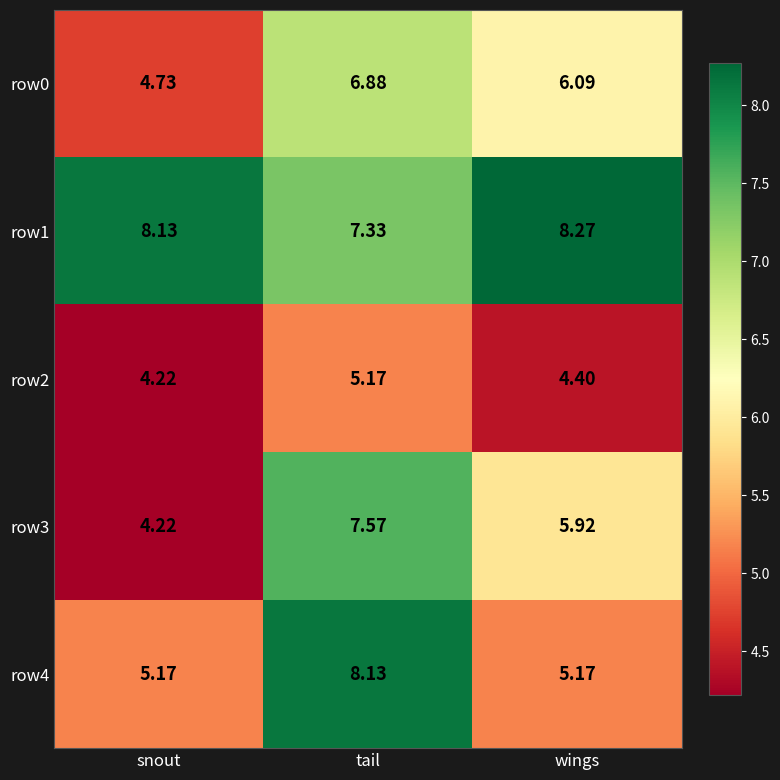

At which label is row0 closest to 5?

snout